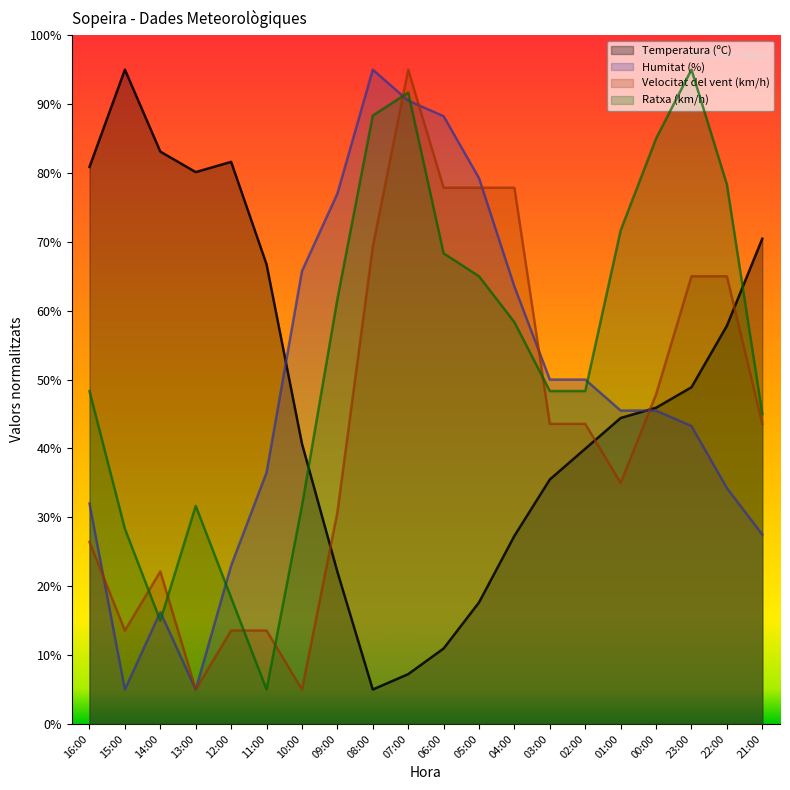

What is the sum of all Ratxa (km/h) values?

1083.3